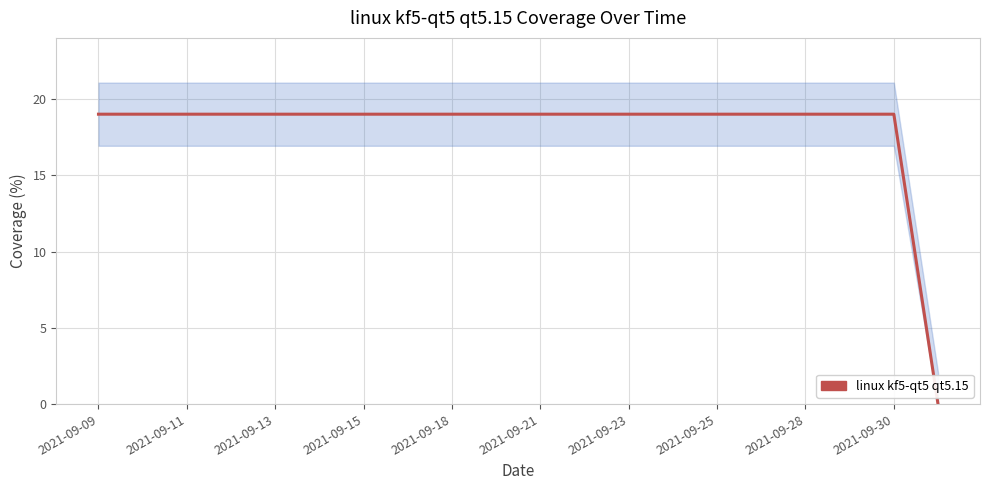

What position from the right is 2021-09-09?

20